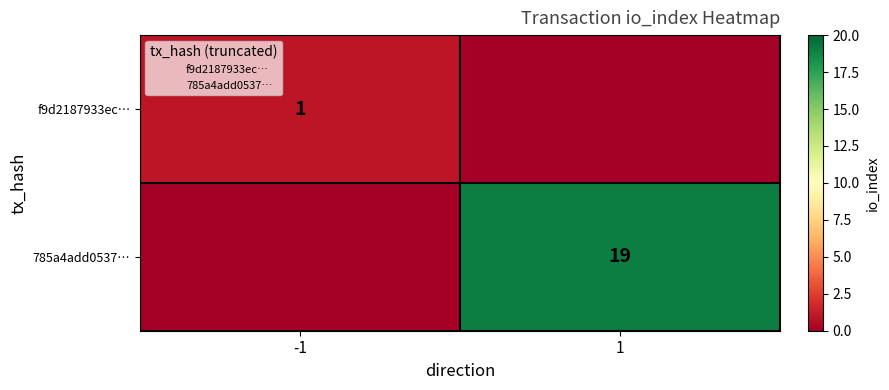

What is the total value across all series at 1?

19